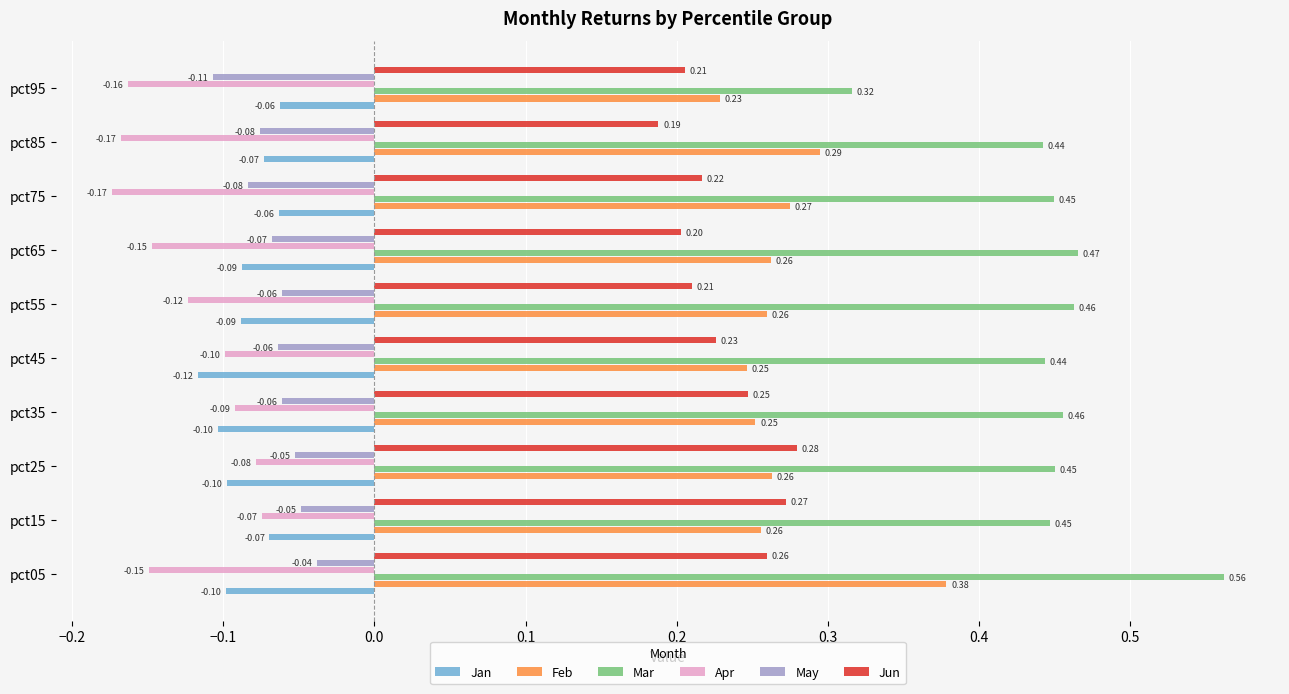

Which series changed the most between pct05 and pct65?

Feb